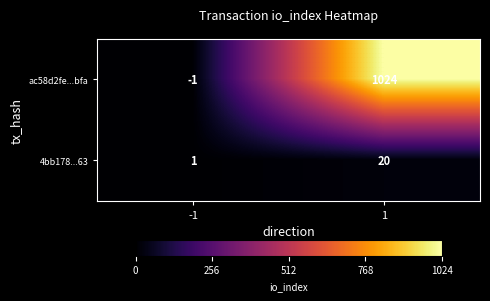

Rank the categories by 4bb178...63 value from highest to lowest.

1, -1